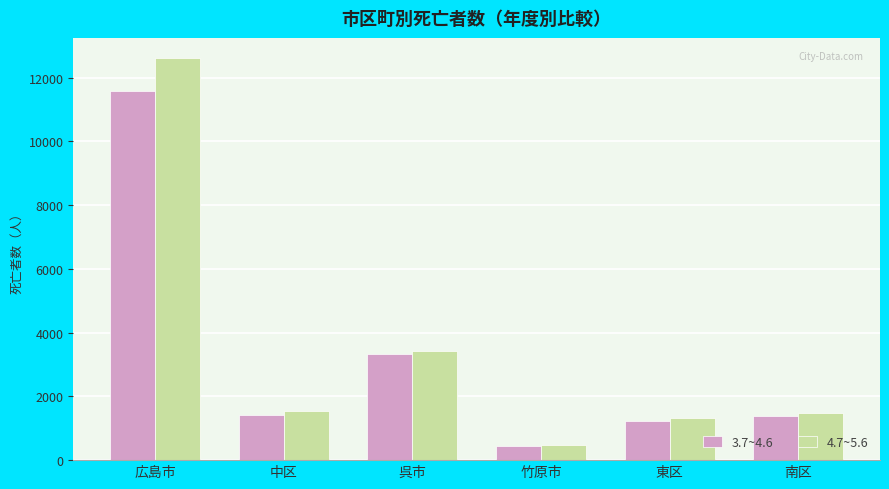

At which label is 3.7~4.6 closest to 6010?

呉市